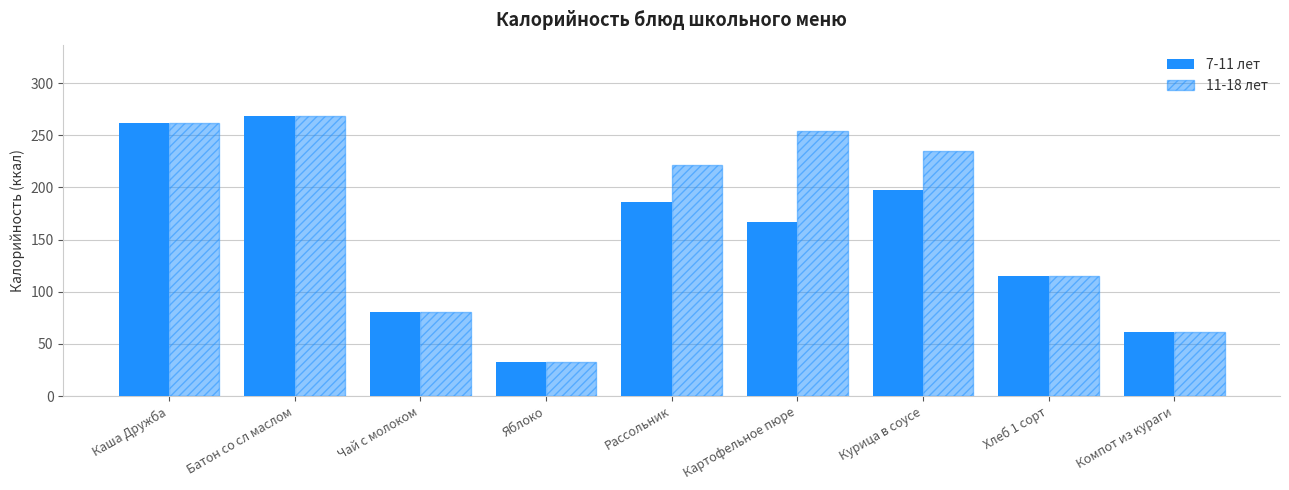

Reading left to right, transcribe all the data shown in this chart.

7-11 лет: Каша Дружба=262.0	Батон со сл маслом=269.0	Чай с молоком=81.0	Яблоко=33.0	Рассольник=185.8	Картофельное пюре=167.2	Курица в соусе=198.0	Хлеб 1 сорт=115.0	Компот из кураги=61.0
11-18 лет: Каша Дружба=262.0	Батон со сл маслом=269.0	Чай с молоком=81.0	Яблоко=33.0	Рассольник=221.5	Картофельное пюре=254.0	Курица в соусе=235.0	Хлеб 1 сорт=115.0	Компот из кураги=61.0